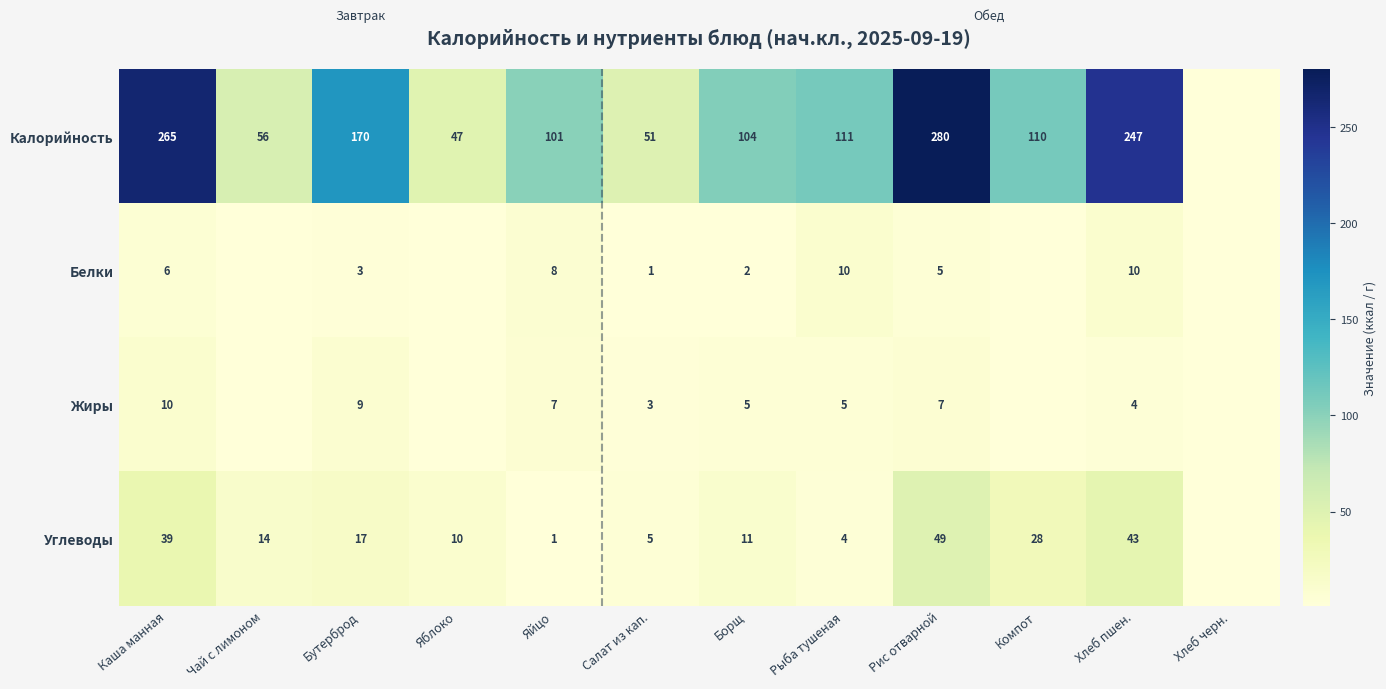

What is the sum of the Белки values at Яйцо and Хлеб пшен.?

18